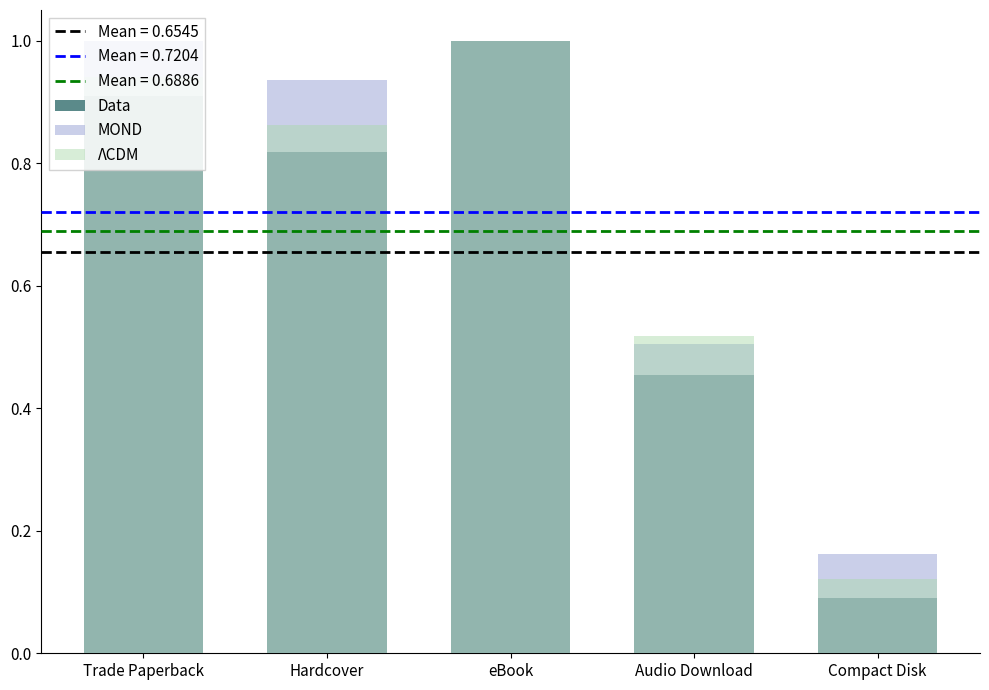

What position from the left is Hardcover?

2